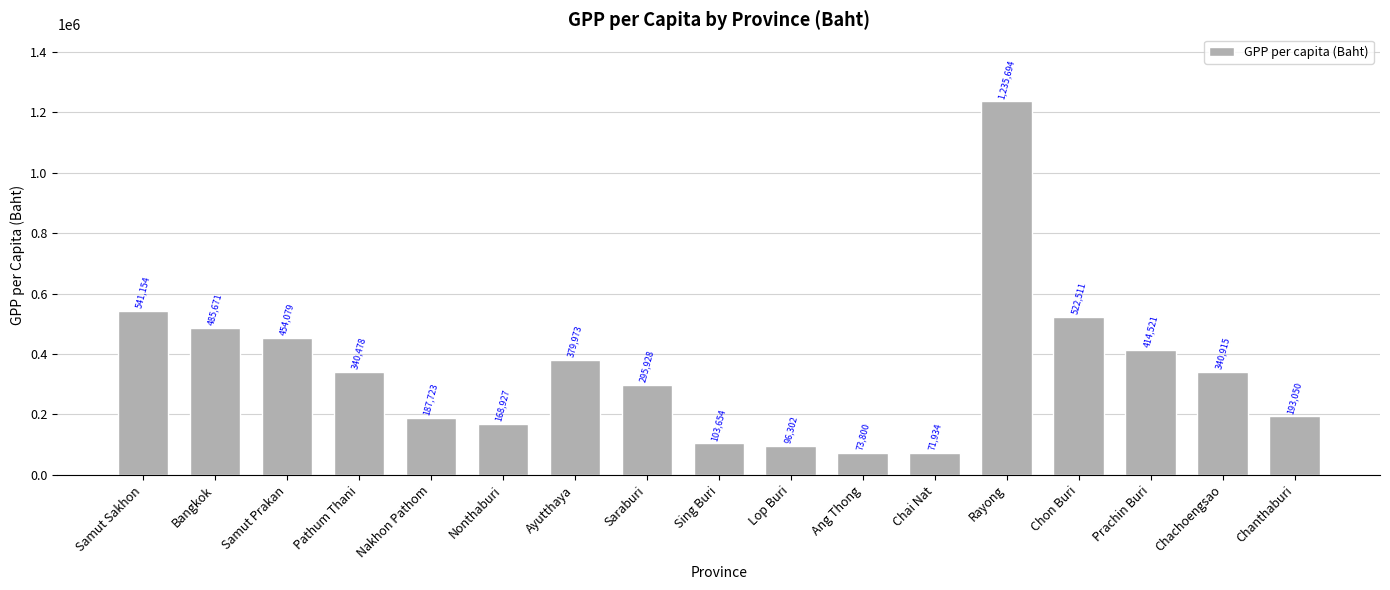

Which category has the lowest value across all series?

Chai Nat